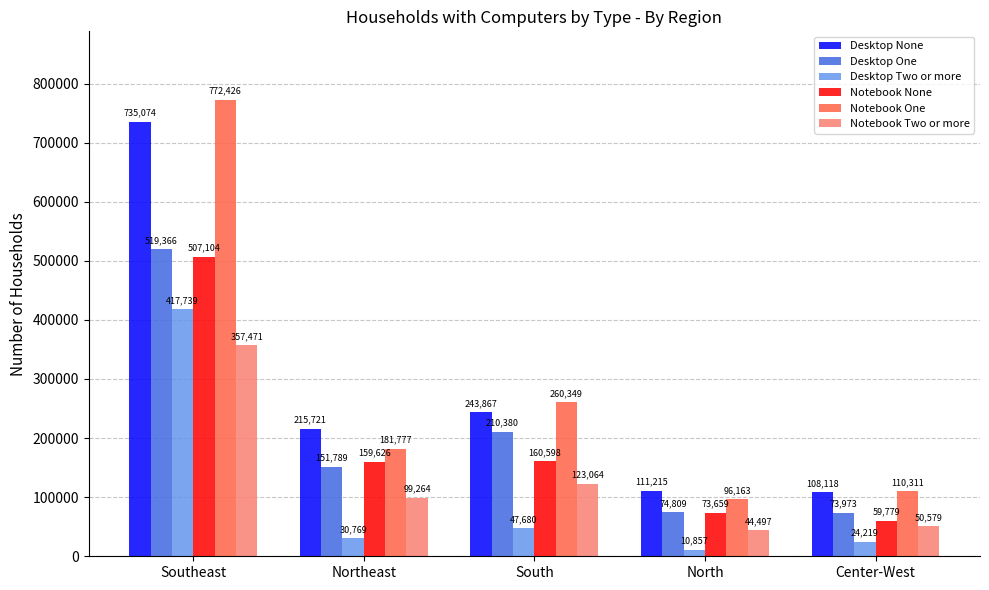

What is the value of the Notebook Two or more bar at the 2nd from the left?

99264